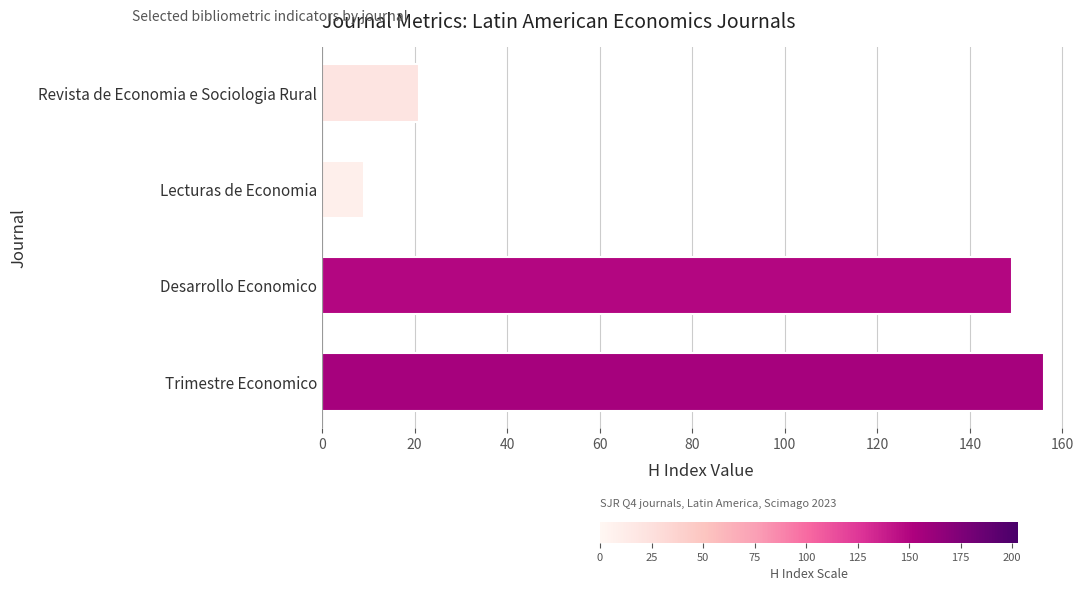

What is the minimum value shown in the chart?

9